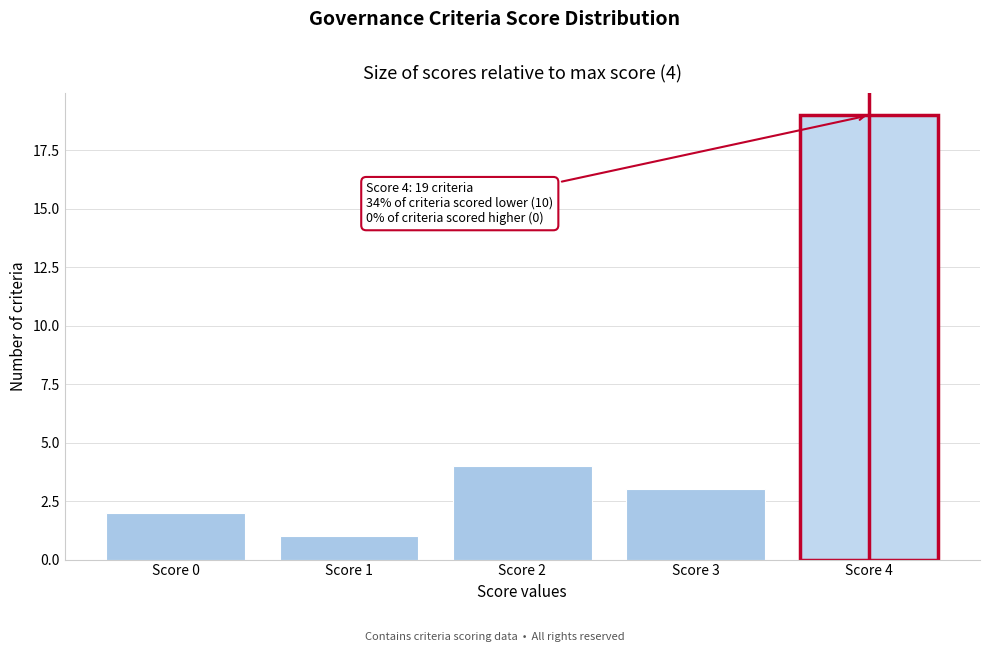

Reading left to right, list all the values displayed in this chart.

Score 0=2	Score 1=1	Score 2=4	Score 3=3	Score 4=19